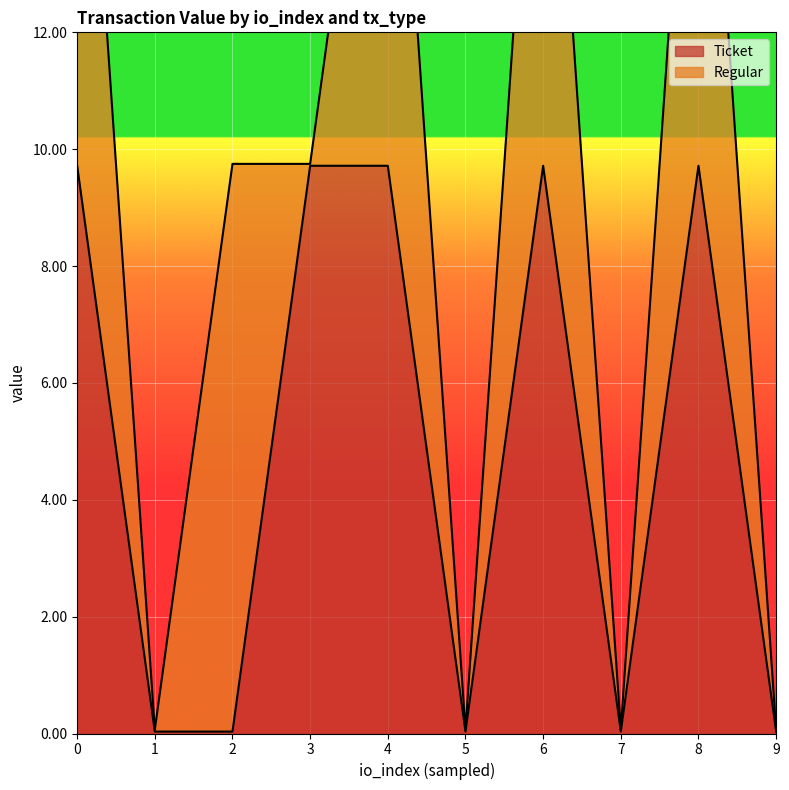

Where is the data nearest to the value 4?

1